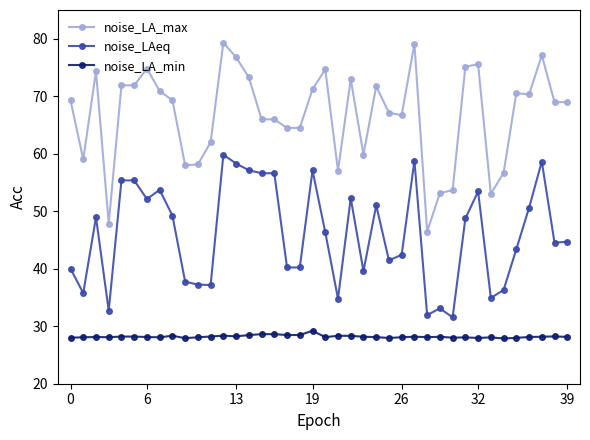

Which series has the largest total across all categories?

noise_LA_max